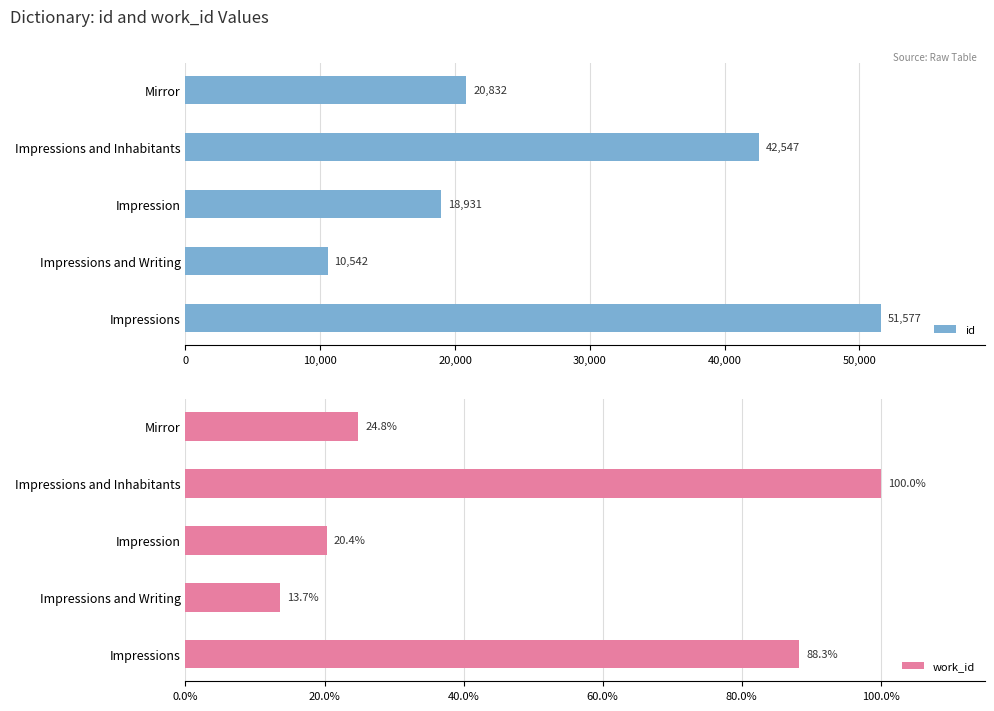

True or false: work_id has a value of 88.3 at Impressions.

True